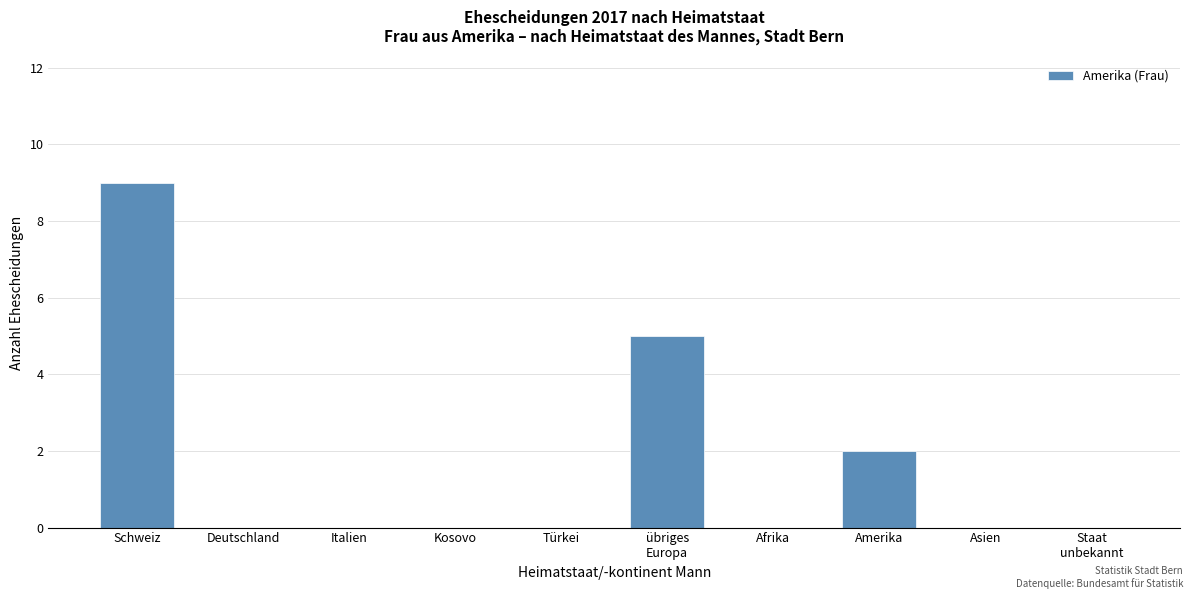

Which category has the highest value across all series?

Schweiz